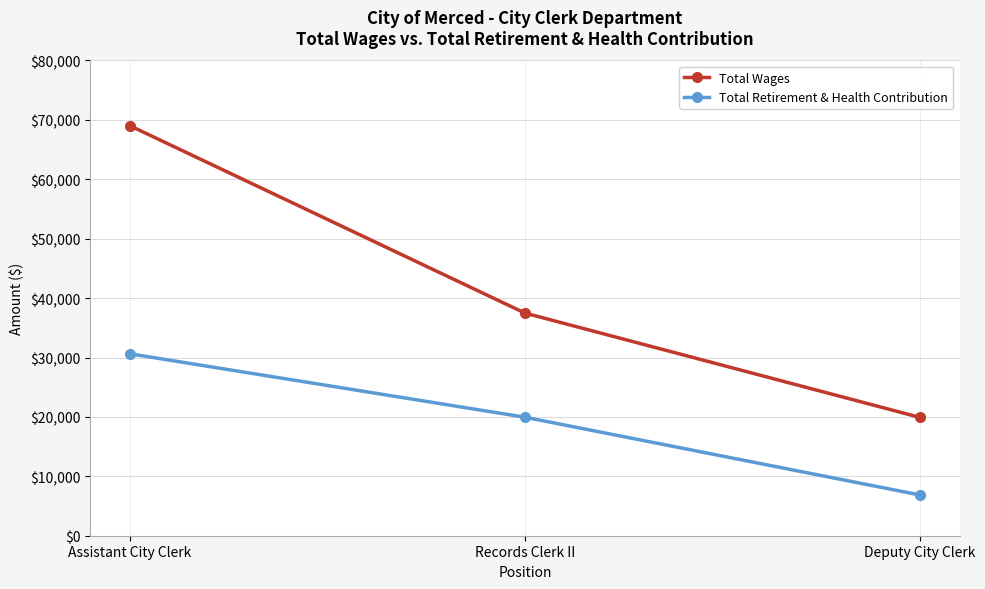

Rank the series at Deputy City Clerk from lowest to highest value.

Total Retirement & Health Contribution, Total Wages